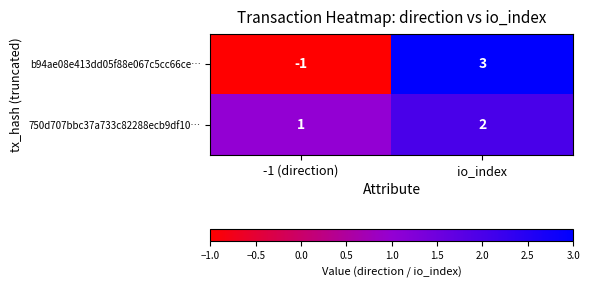

Which label corresponds to the smallest value in the chart?

-1 (direction)